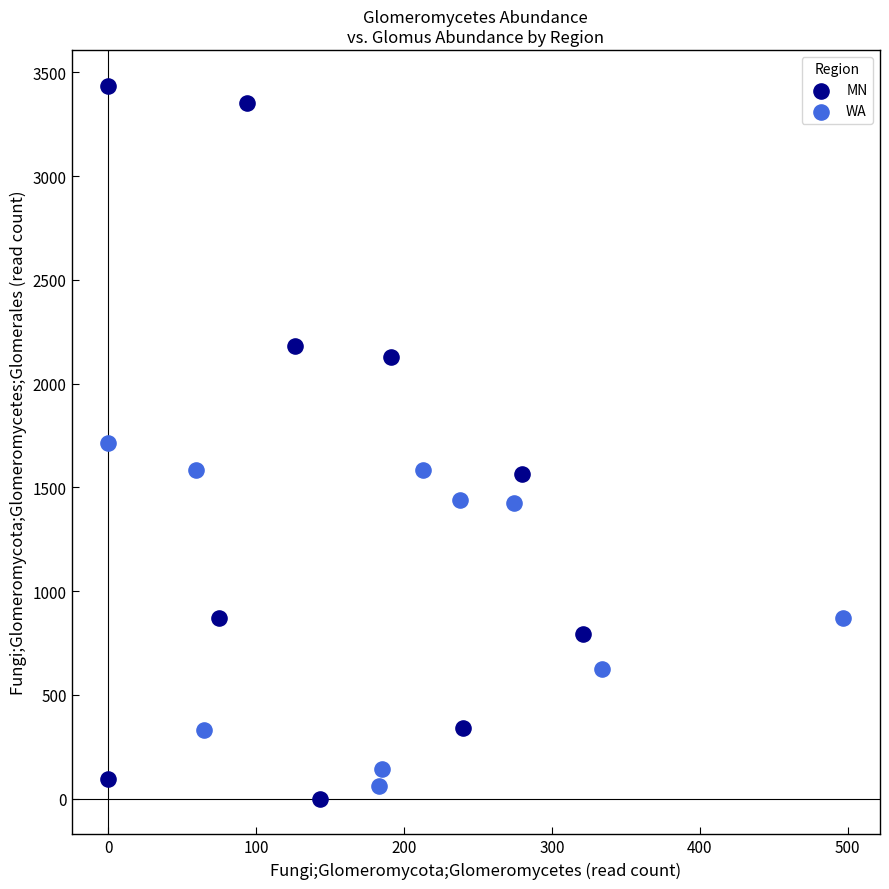

Which series reaches the maximum Y coordinate?

MN